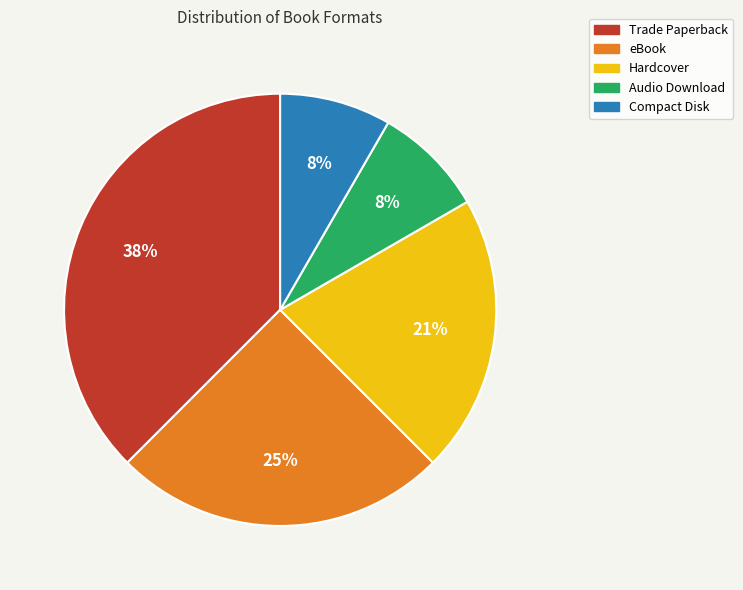

How many segments does this pie chart have?

5